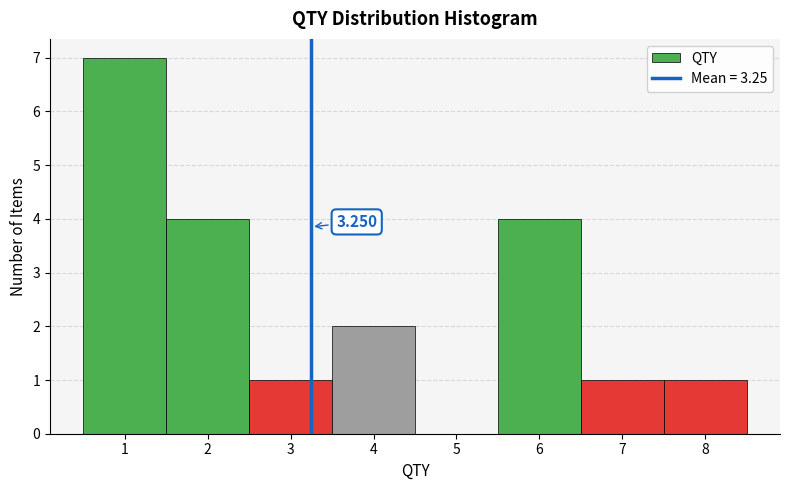

Over which range of the x-axis is the bar tallest?

0.5 to 1.5